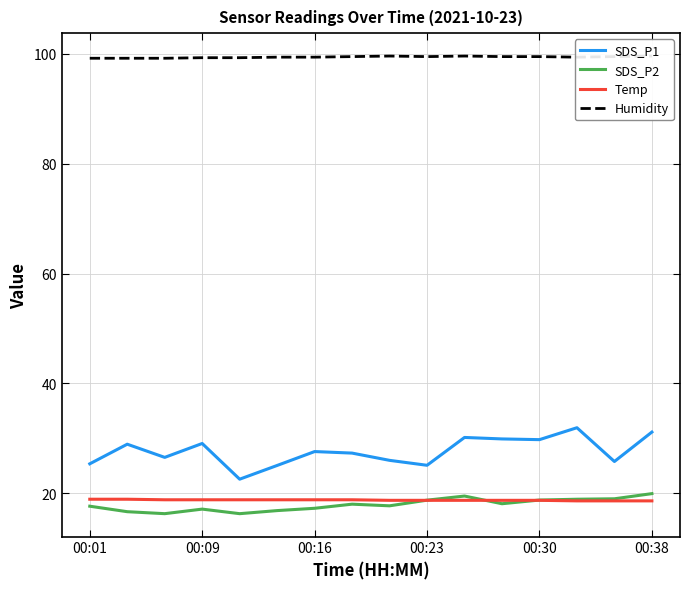

Is the value of SDS_P1 at 00:38 greater than the value of Temp at 00:38?

Yes